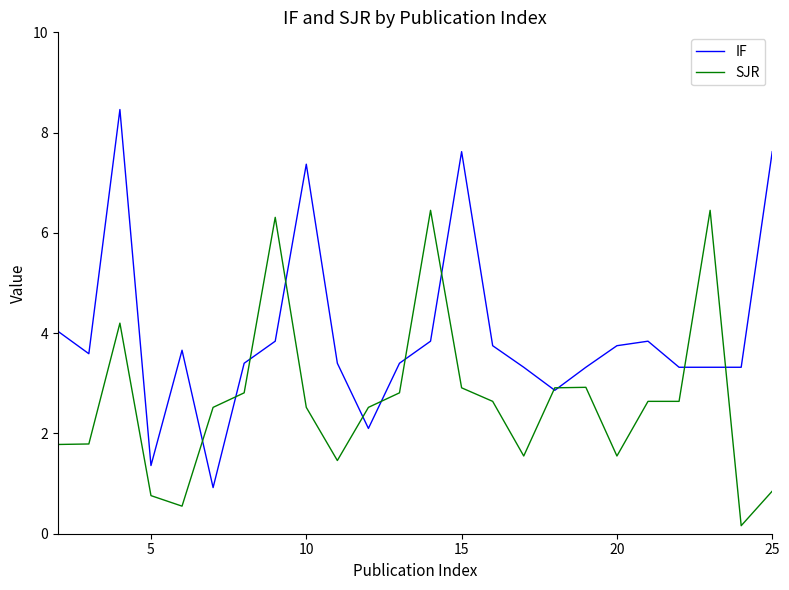

List the series in order of their peak value, highest first.

IF, SJR